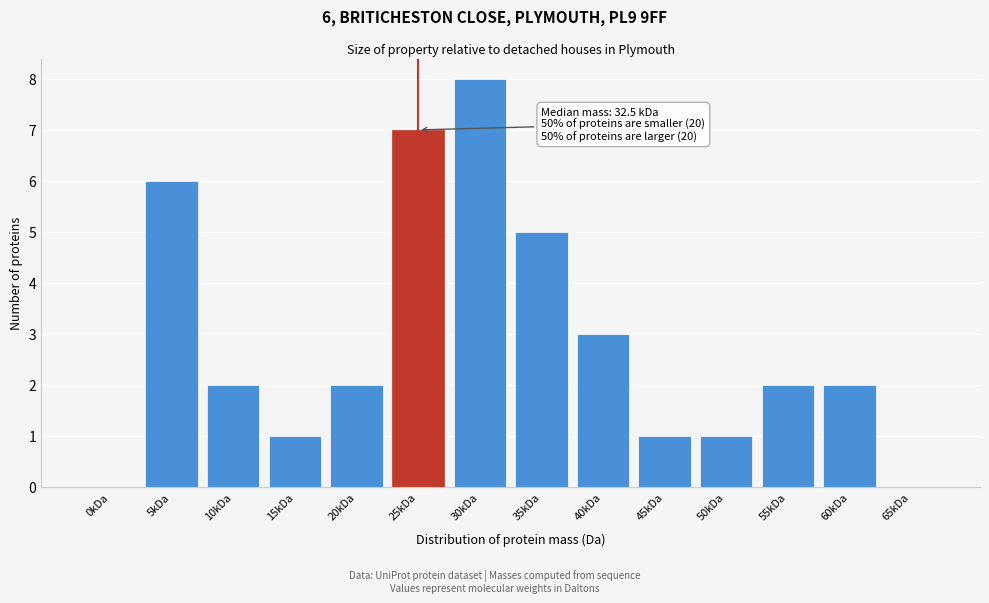

Reading left to right, list all the values displayed in this chart.

0kDa=0	5kDa=6	10kDa=2	15kDa=1	20kDa=2	25kDa=7	30kDa=8	35kDa=5	40kDa=3	45kDa=1	50kDa=1	55kDa=2	60kDa=2	65kDa=0